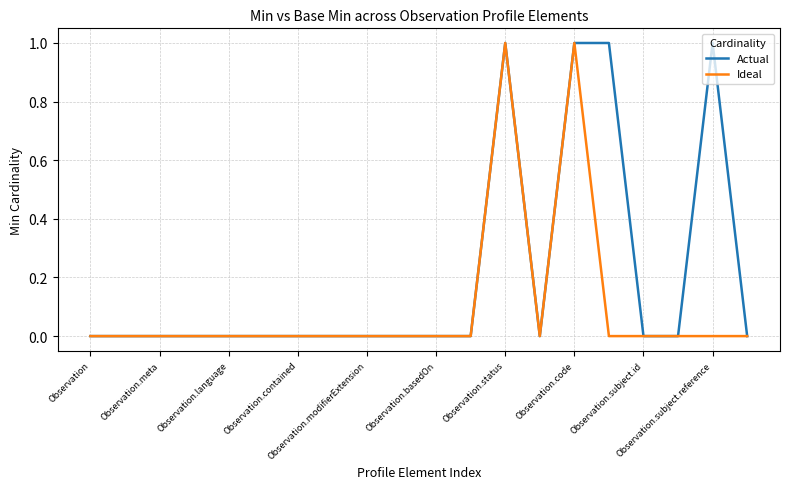

Which series has the largest total across all categories?

Actual